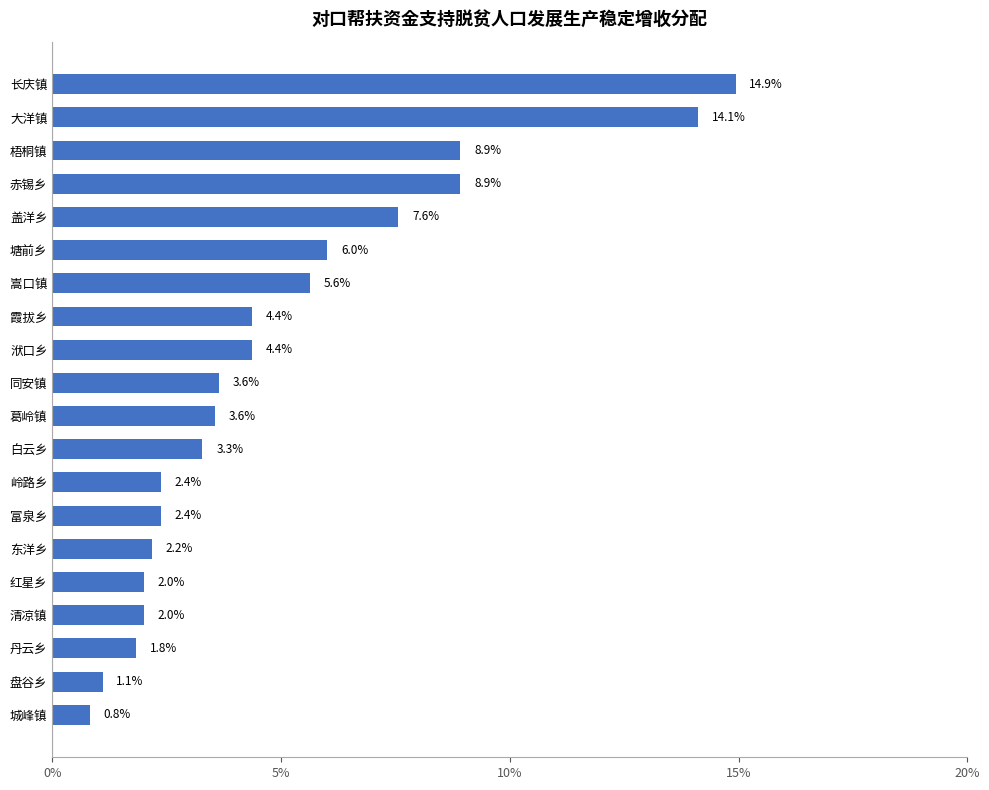

At which category does the chart reach its peak across all series?

长庆镇